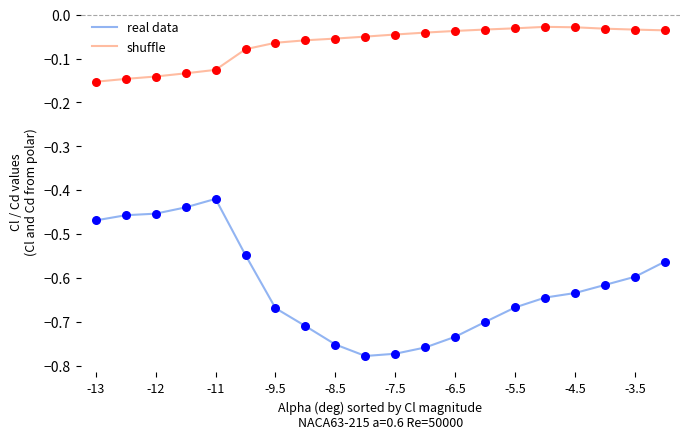

Which series has the largest range (max minus min)?

real data